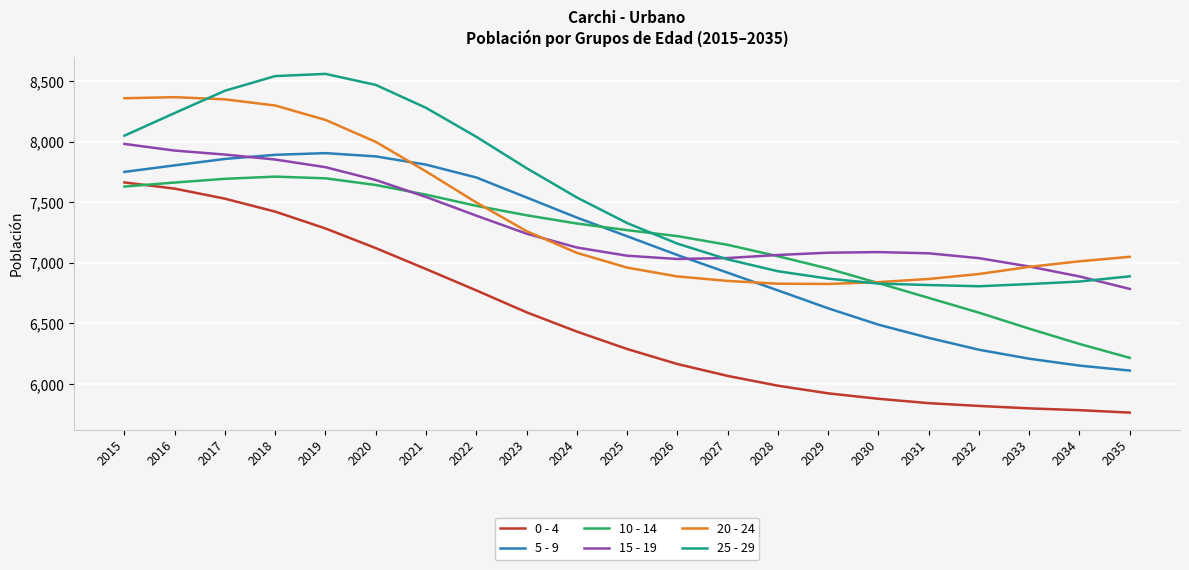

What value does the 10 - 14 series have at 2019, to the nearest 100?

7700